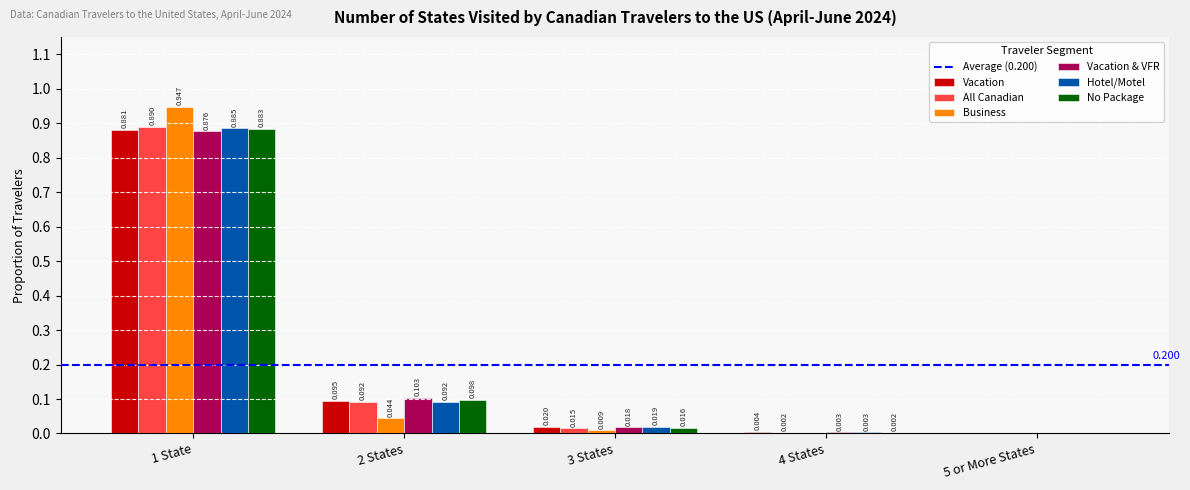

Is the value of Hotel/Motel at 4 States greater than the value of Vacation & VFR at 5 or More States?

Yes